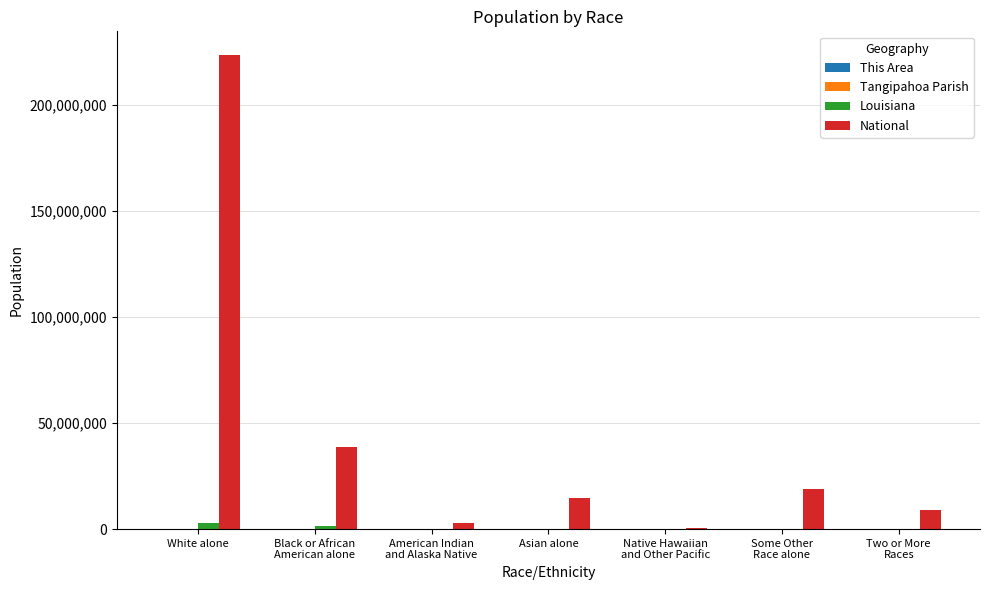

Count the number of data series in this chart.

4